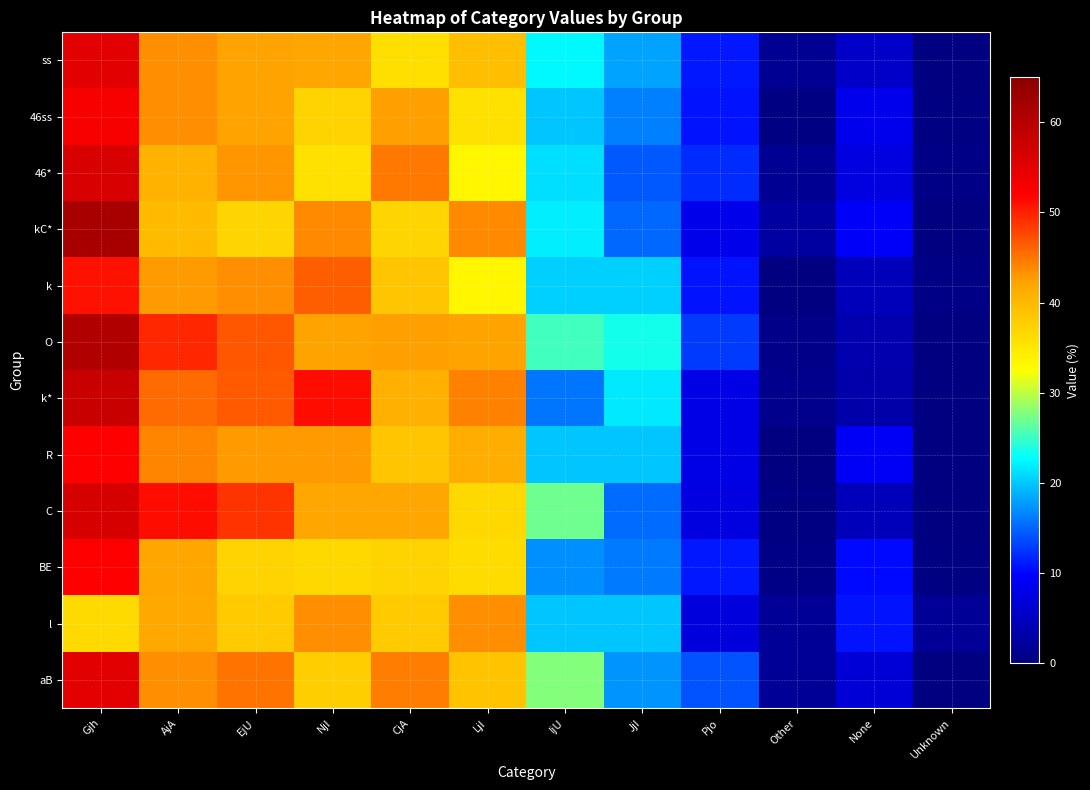

At which category does the chart reach its peak across all series?

Gjh